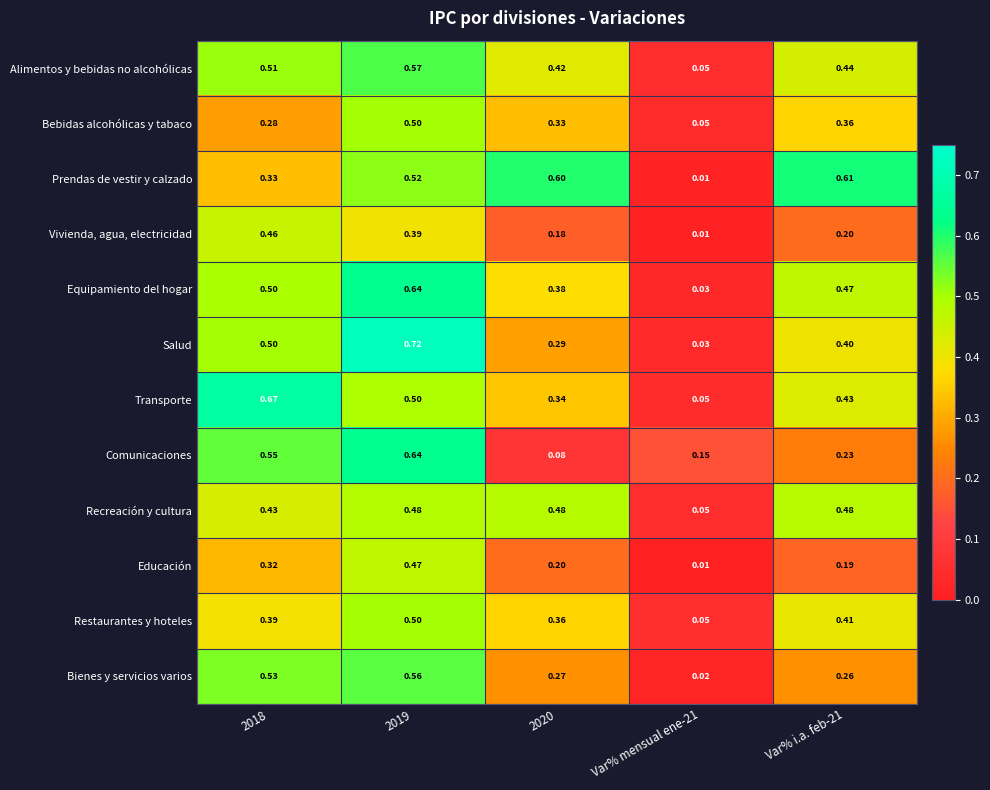

Which series has the largest range (max minus min)?

Salud